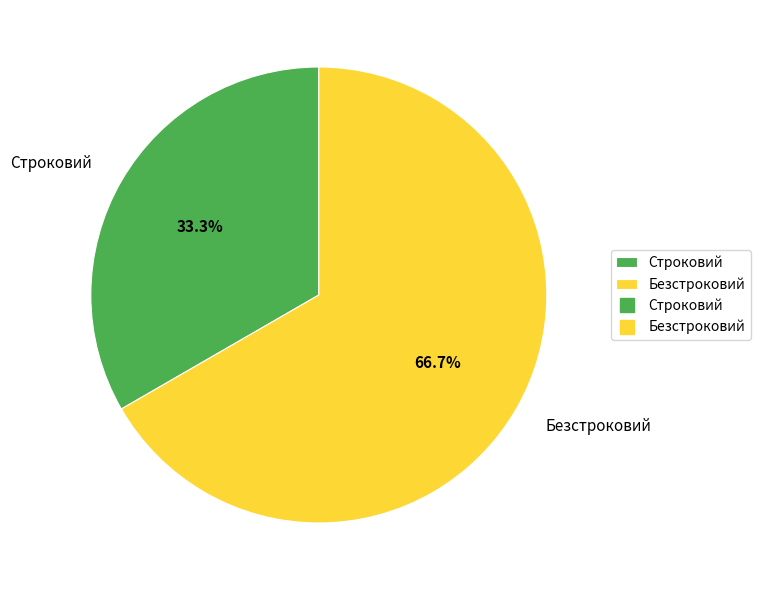

Rank the categories by value from highest to lowest.

Безстроковий, Строковий